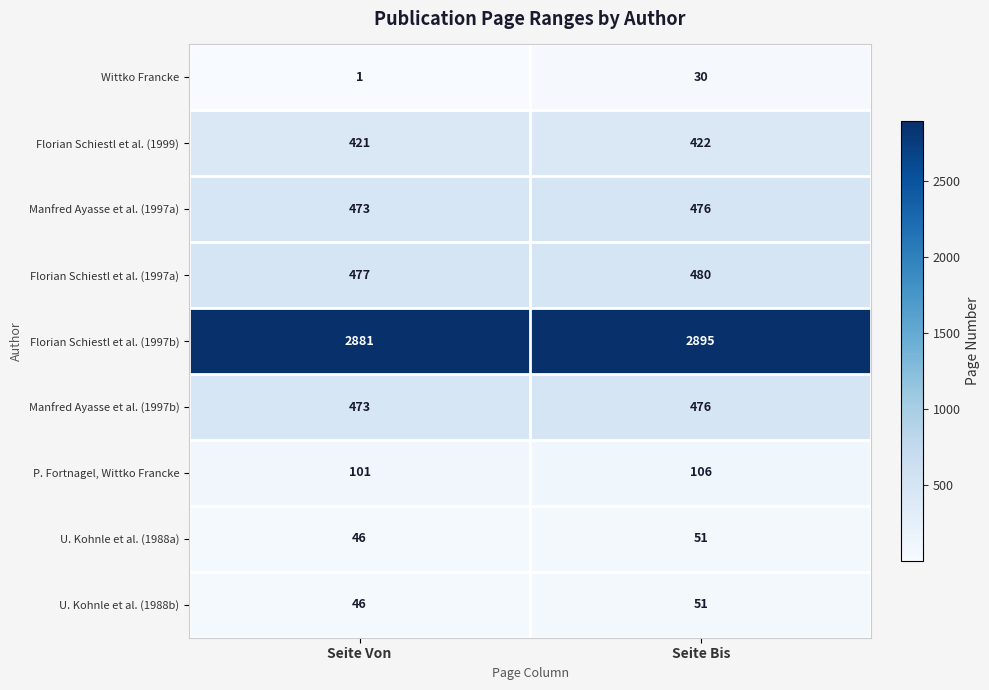

Which series has the largest total across all categories?

Florian Schiestl et al. (1997b)